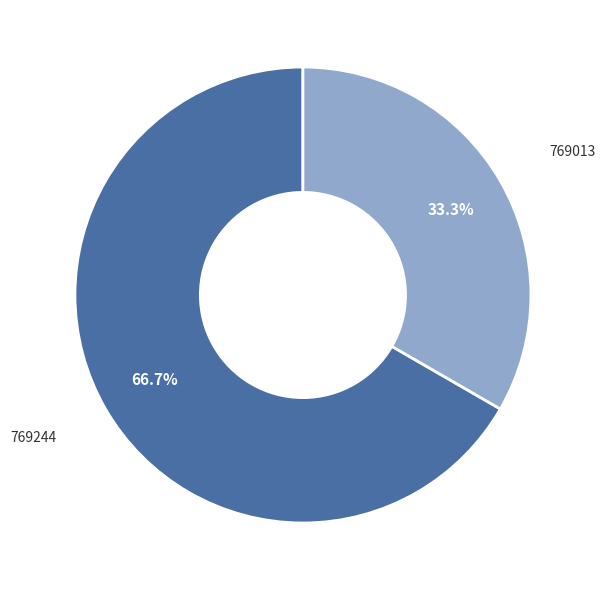

Combined, what portion of the pie is 769013 and 769244?

100.0%